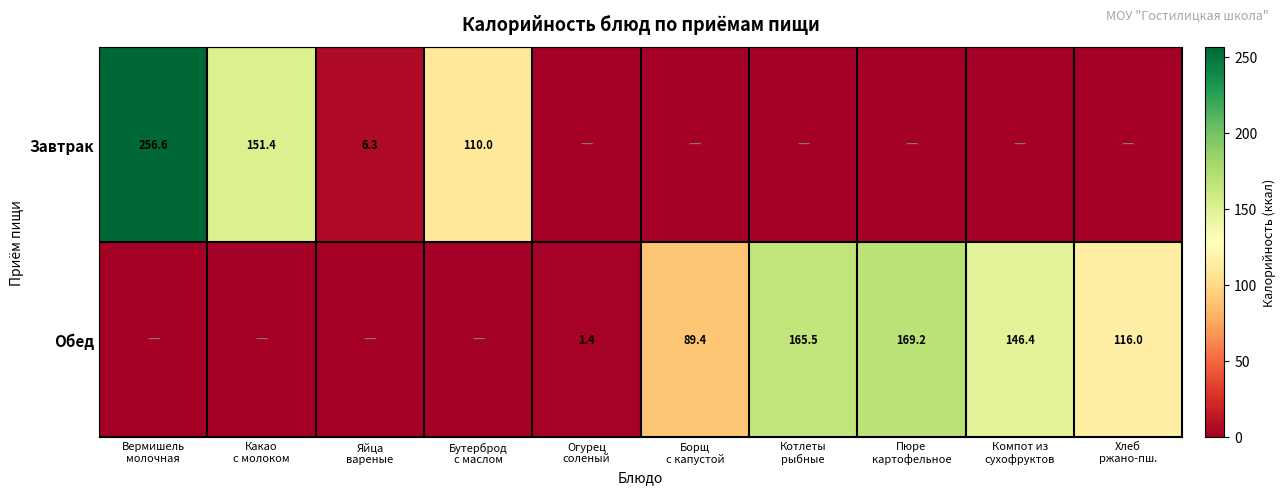

At how many categories does at least one series exceed 173?

1